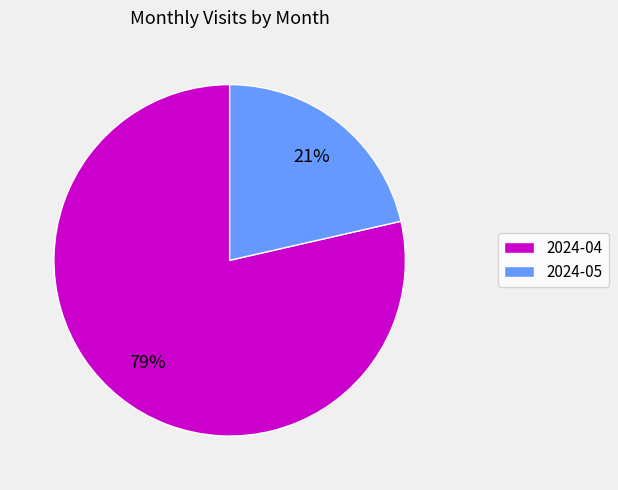

What percentage is the 2024-05 slice, to the nearest percent?

21%